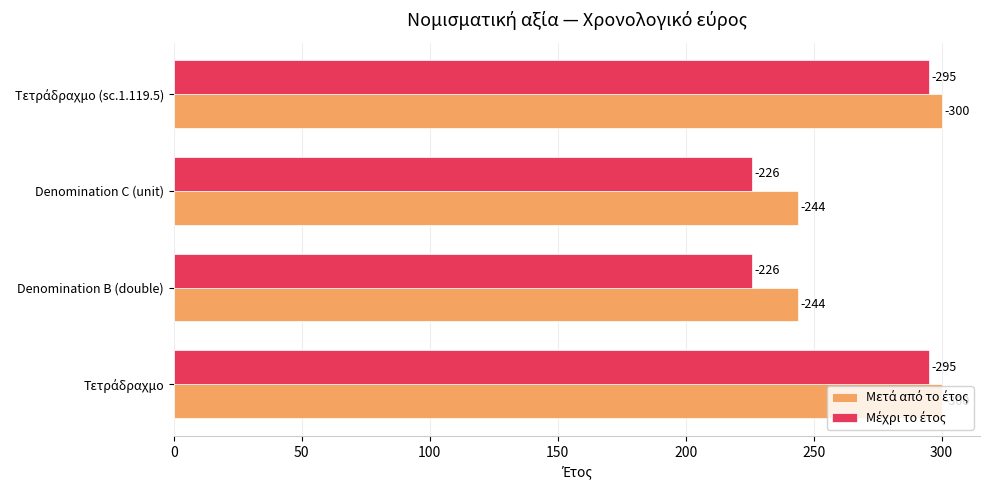

Rank the series by their maximum value, from lowest to highest.

Μέχρι το έτος, Μετά από το έτος